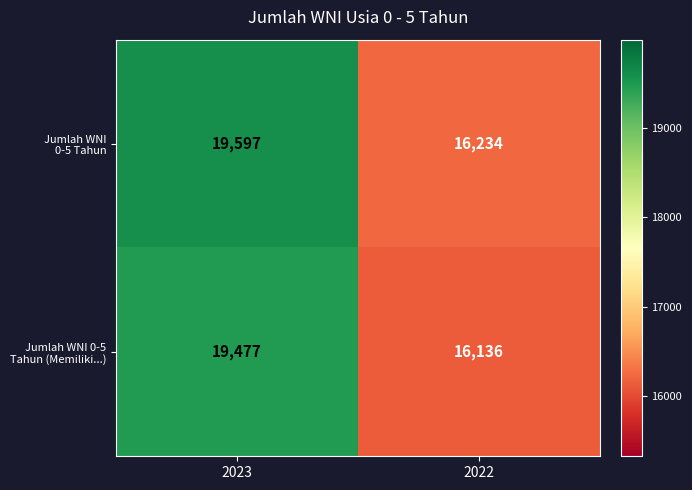

At which category is the sum across all series the highest?

2023